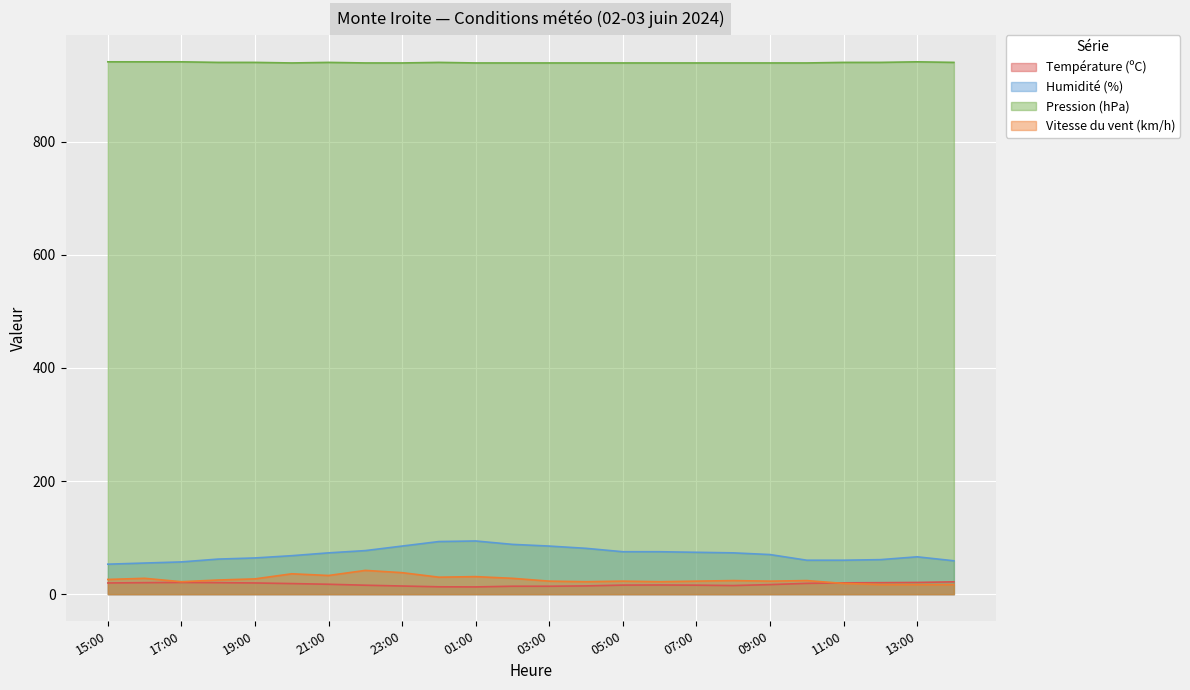

Reading right to left, list all the values displayed in this chart.

Température (ºC): 14:00=21.8	13:00=20.7	12:00=20.3	11:00=20.0	10:00=19.1	09:00=16.9	08:00=15.2	07:00=15.9	06:00=16.2	05:00=16.0	04:00=14.6	03:00=14.0	02:00=14.0	01:00=12.8	00:00=13.0	23:00=14.4	22:00=15.8	21:00=17.5	20:00=18.7	19:00=19.8	18:00=20.3	17:00=20.7	16:00=20.3	15:00=19.8
Humidité (%): 14:00=59.0	13:00=66.0	12:00=61.0	11:00=60.0	10:00=60.0	09:00=70.0	08:00=73.0	07:00=74.0	06:00=75.0	05:00=75.0	04:00=81.0	03:00=85.0	02:00=88.0	01:00=94.0	00:00=93.0	23:00=85.0	22:00=77.0	21:00=73.0	20:00=68.0	19:00=64.0	18:00=62.0	17:00=57.0	16:00=55.0	15:00=53.0
Pression (hPa): 14:00=940.0	13:00=941.0	12:00=940.0	11:00=940.0	10:00=939.0	09:00=939.0	08:00=939.0	07:00=939.0	06:00=939.0	05:00=939.0	04:00=939.0	03:00=939.0	02:00=939.0	01:00=939.0	00:00=940.0	23:00=939.0	22:00=939.0	21:00=940.0	20:00=939.0	19:00=940.0	18:00=940.0	17:00=941.0	16:00=941.0	15:00=941.0
Vitesse du vent (km/h): 14:00=17.0	13:00=17.0	12:00=17.0	11:00=19.0	10:00=24.0	09:00=23.0	08:00=24.0	07:00=23.0	06:00=22.0	05:00=23.0	04:00=22.0	03:00=23.0	02:00=28.0	01:00=31.0	00:00=30.0	23:00=38.0	22:00=42.0	21:00=33.0	20:00=36.0	19:00=27.0	18:00=25.0	17:00=22.0	16:00=28.0	15:00=26.0